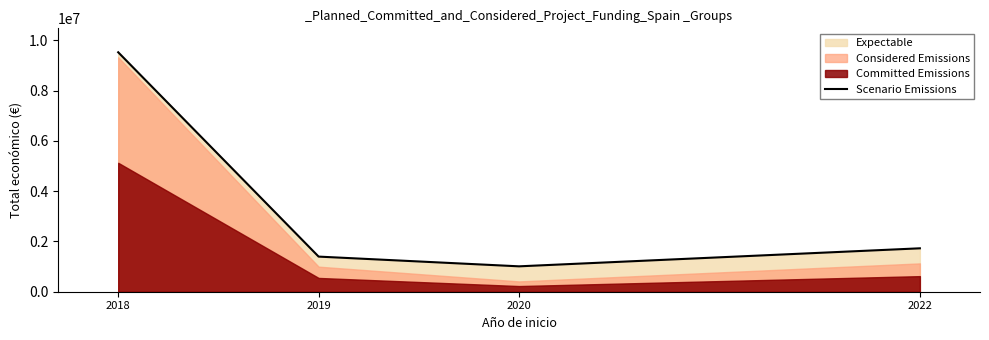

Count the number of categories in the chart.

4